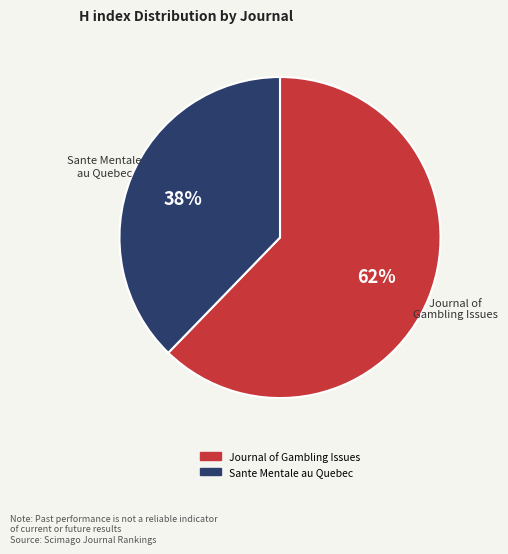

What is the ratio of the value at Sante Mentale au Quebec to the value at Journal of Gambling Issues?

0.6